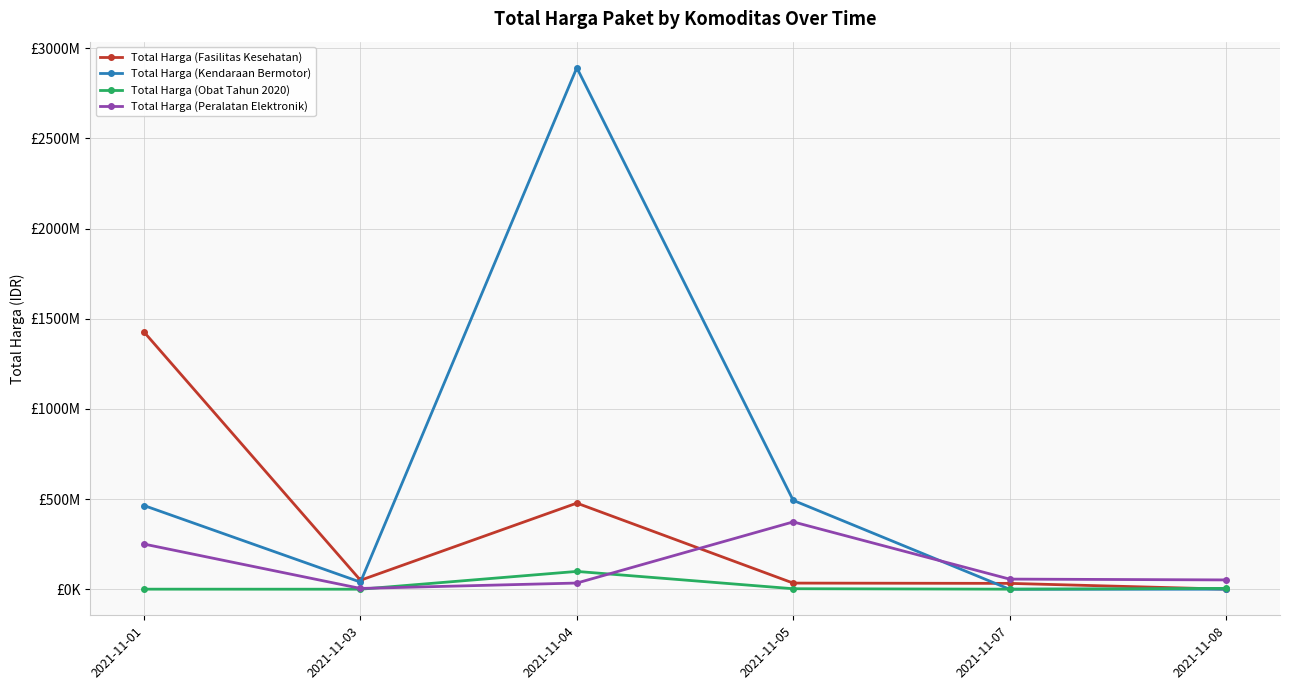

What is the value of the Total Harga (Obat Tahun 2020) point at the 4th from the left?

2772000